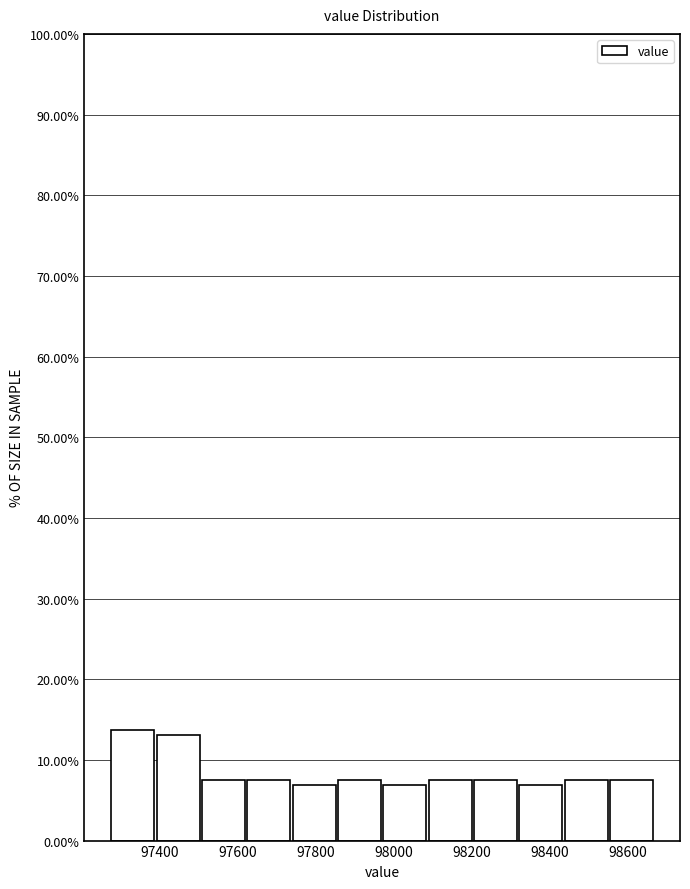

What is the height of the bar covering 97500 to 97620 on the x-axis? Neither the bar edges nor the heights are printed on the chart, so give them approximately, as read against the axes.

8